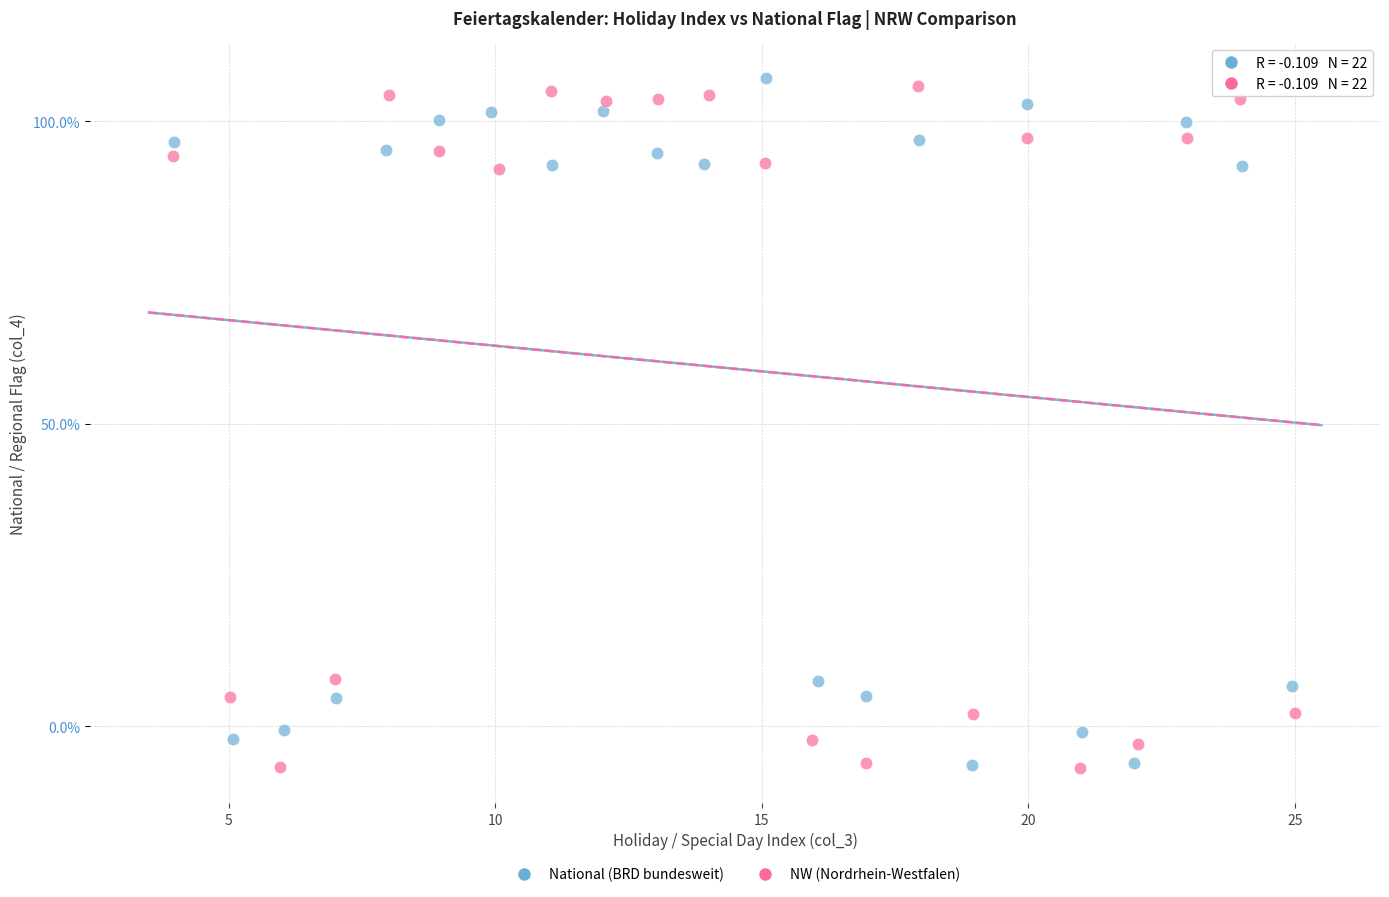

Which series reaches the maximum Y coordinate?

National (BRD bundesweit)